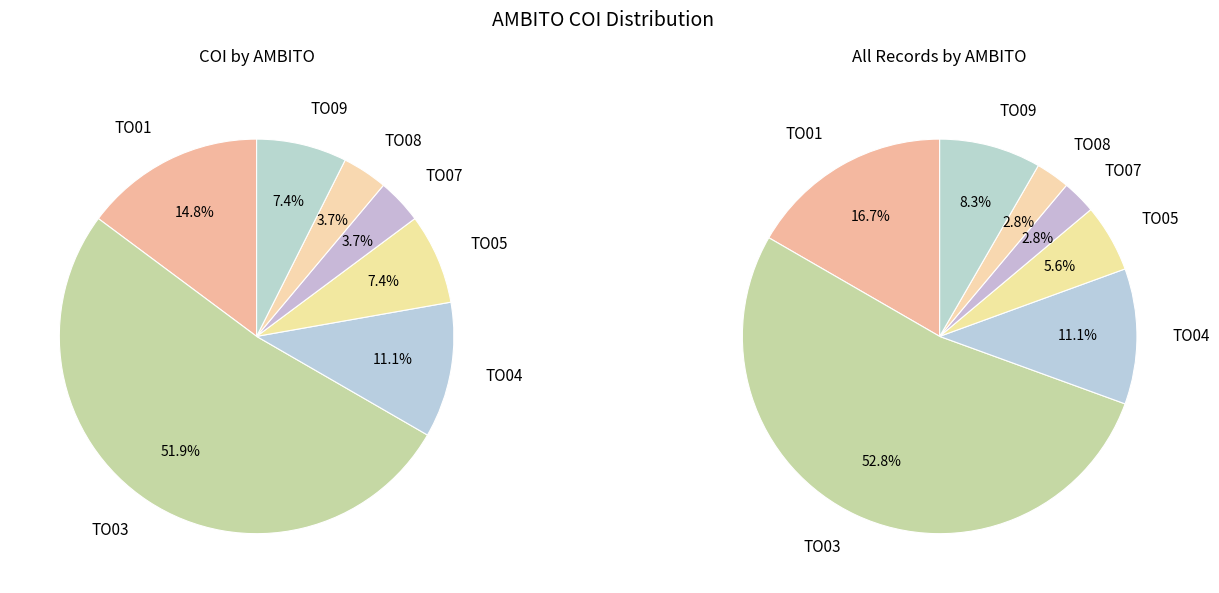

Rank the categories by value from lowest to highest.

TO07, TO08, TO05, TO09, TO04, TO01, TO03